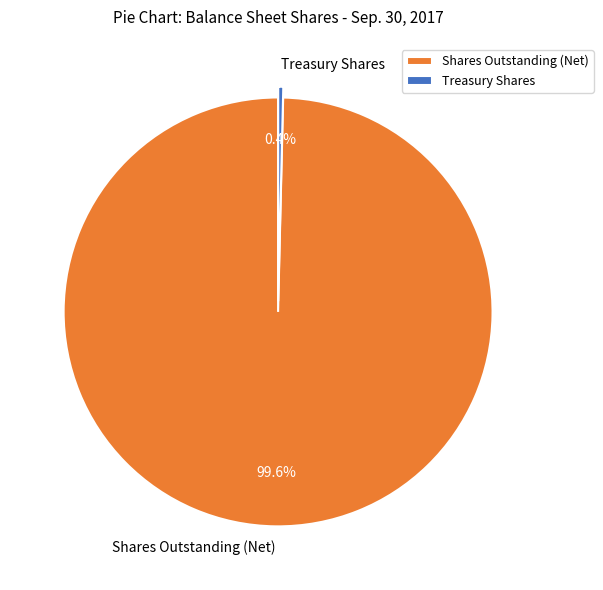

How many slices are in this pie chart?

2